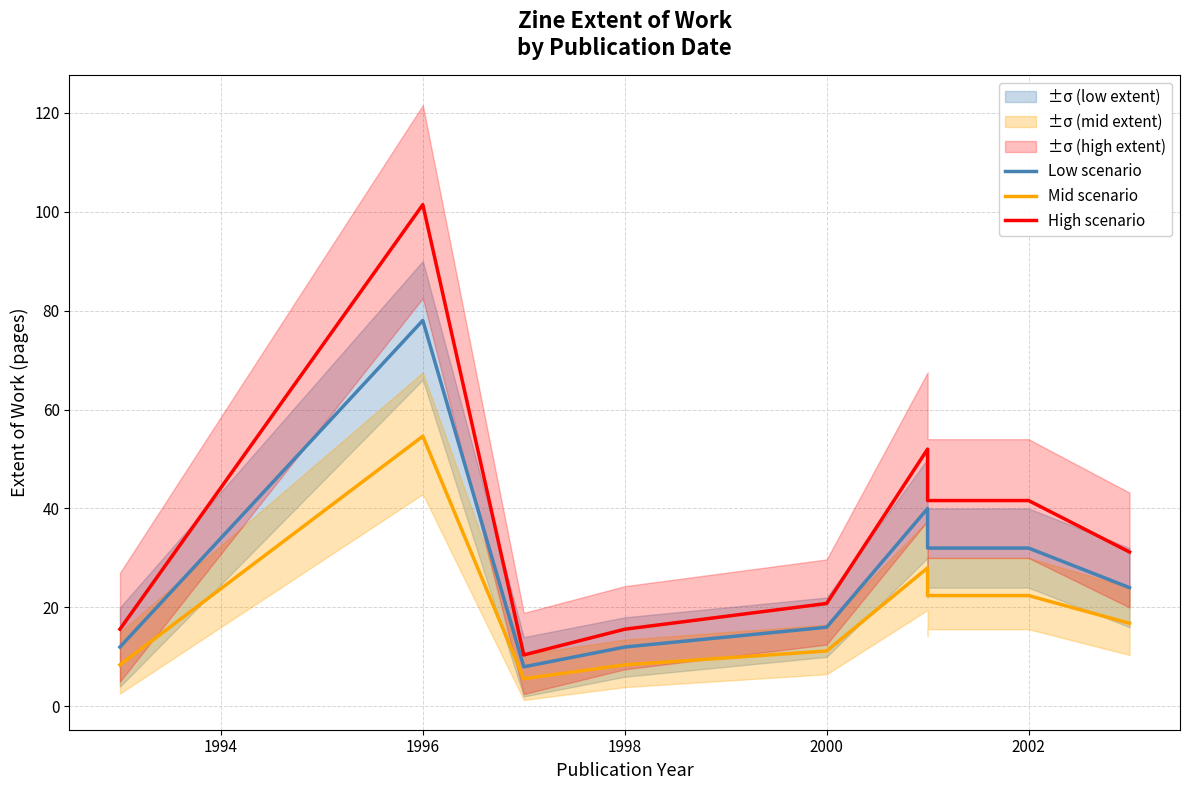

What is the value of the Low scenario point at the 9th from the left?

32.0